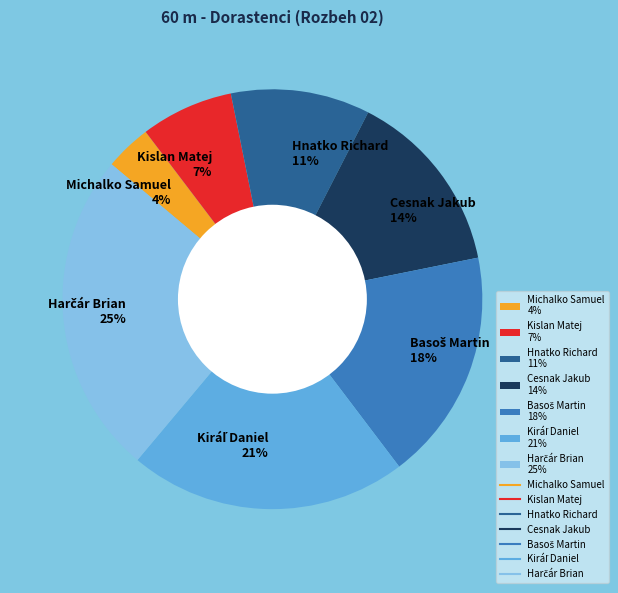

Is there a majority slice in this chart?

No